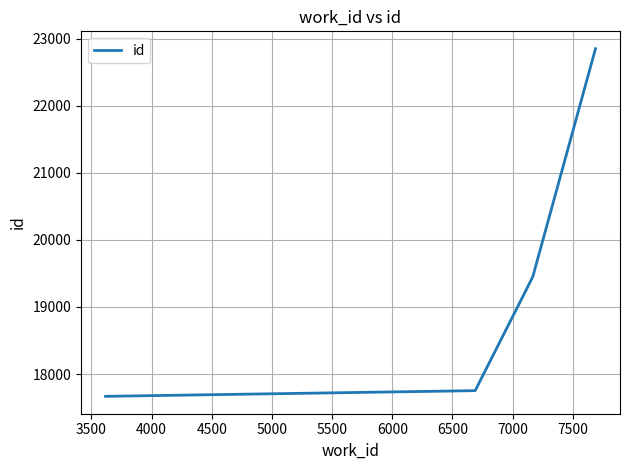

True or false: there are more than 0 points higher than both neighbors.

False